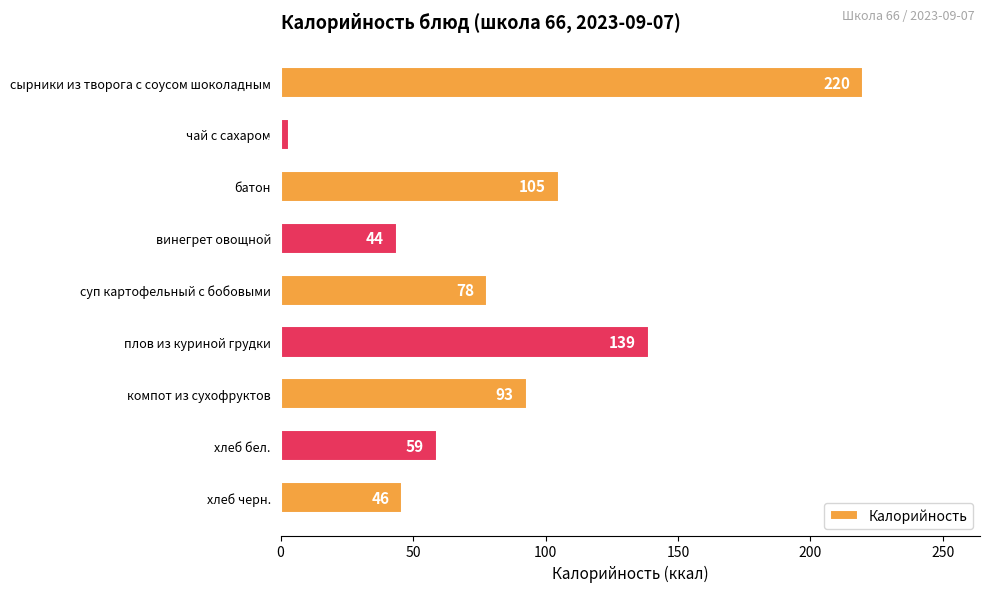

List the labels in order of value, smallest first.

чай с сахаром, винегрет овощной, хлеб черн., хлеб бел., суп картофельный с бобовыми, компот из сухофруктов, батон, плов из куриной грудки, сырники из творога с соусом шоколадным